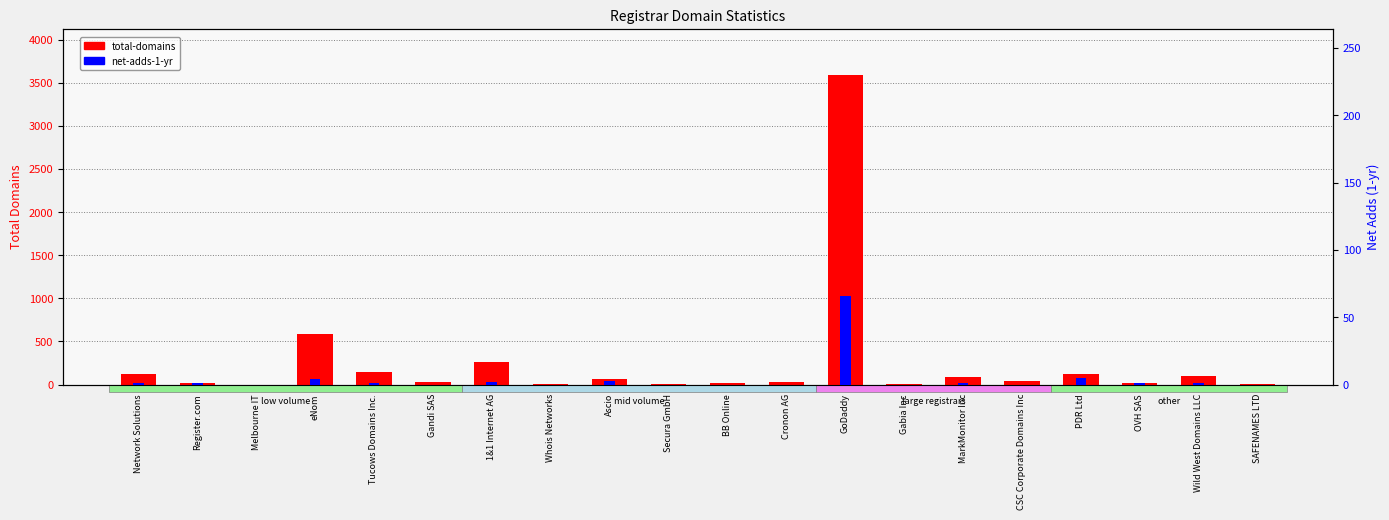

Rank the series at eNom from highest to lowest value.

total-domains, net-adds-1-yr